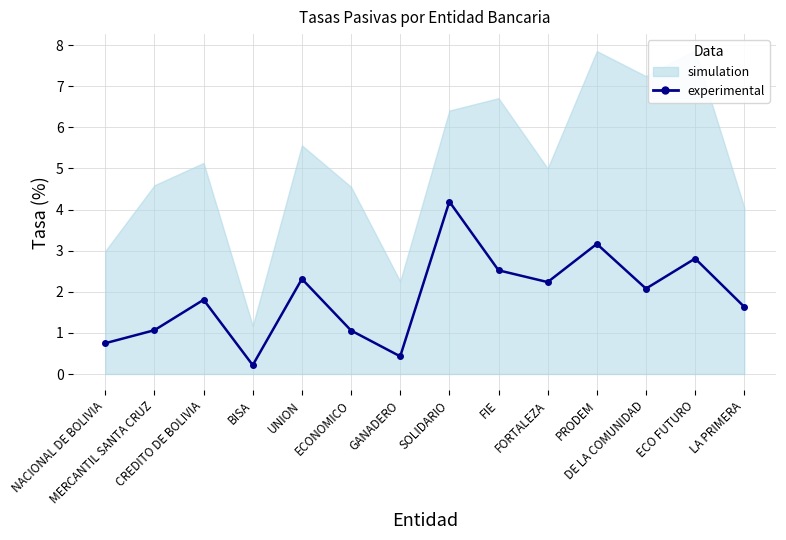

What is the smallest value displayed?

0.2